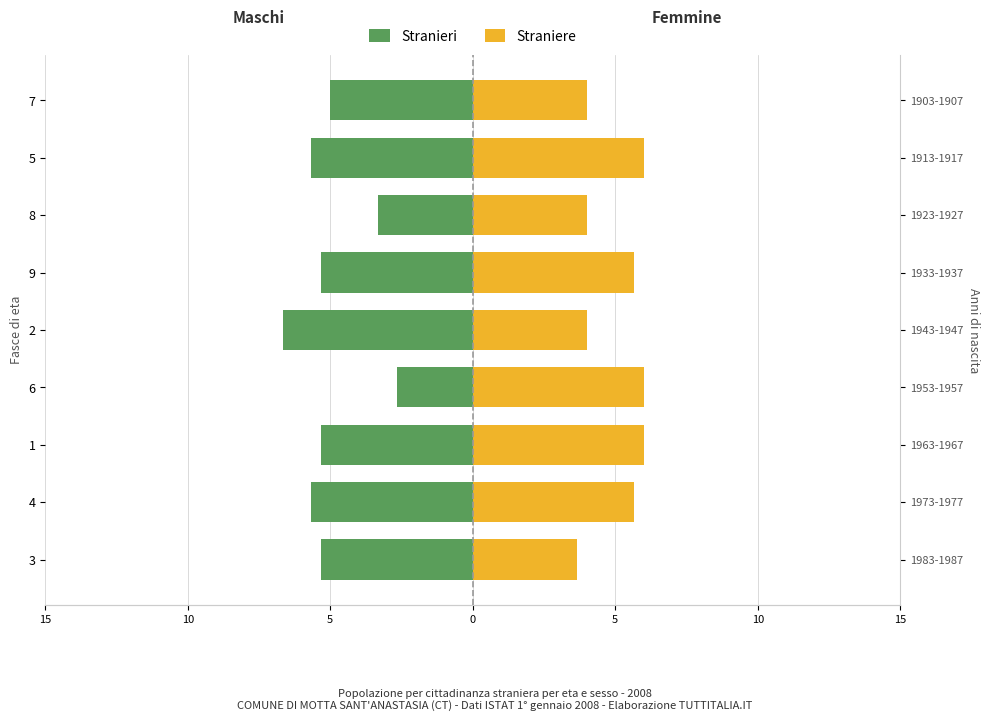

Which has a higher value, 8 or 2?

8